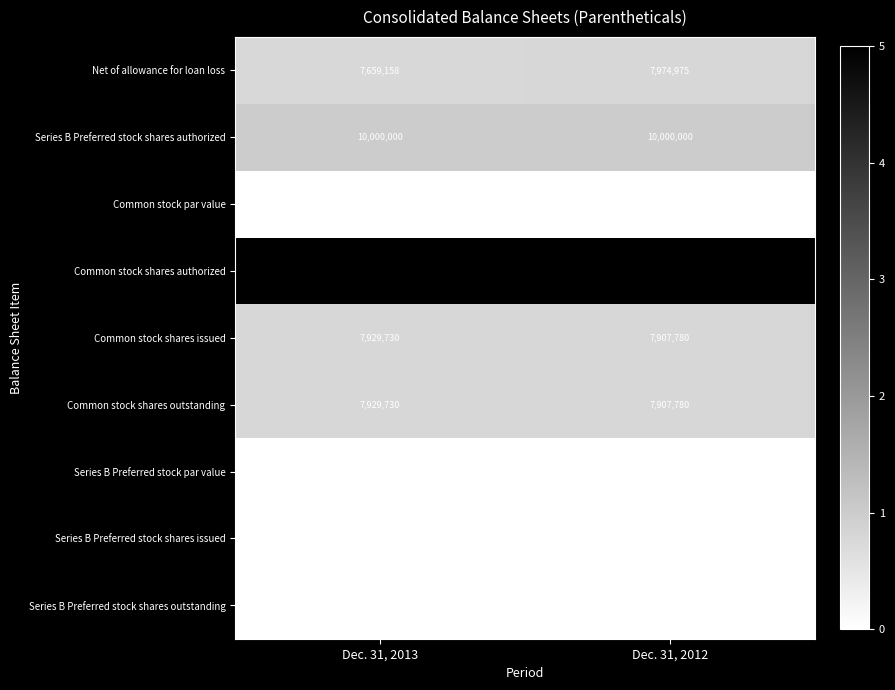

At which category is the sum across all series the highest?

Dec. 31, 2012